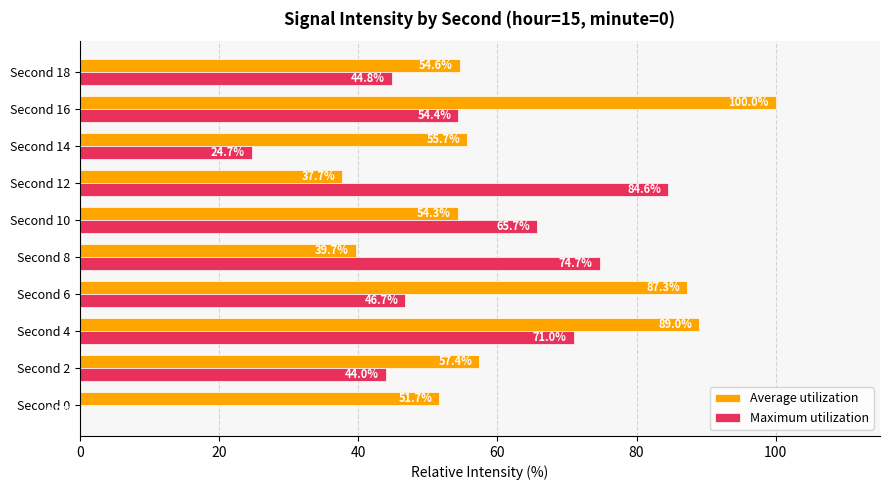

What is the approximate value of Maximum utilization at Second 8?

74.7